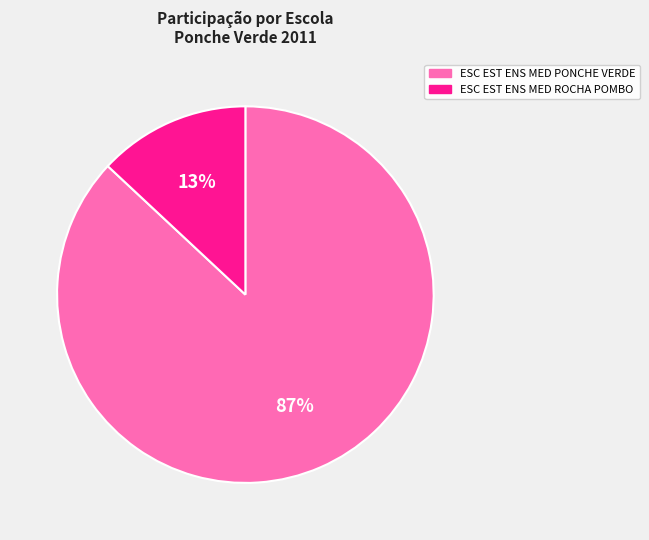

Count the number of slices in the pie.

2